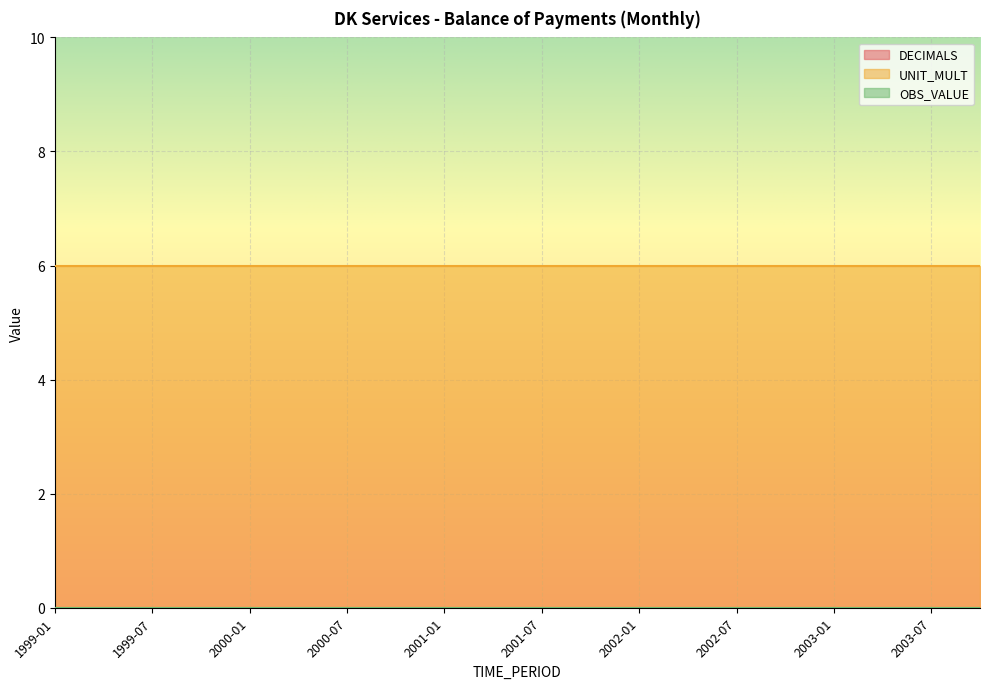

Reading left to right, what are all the values shown in this chart?

DECIMALS: 0	0	0	0	0	0	0	0	0	0	0	0	0	0	0	0	0	0	0	0
UNIT_MULT: 6	6	6	6	6	6	6	6	6	6	6	6	6	6	6	6	6	6	6	6
OBS_VALUE: 0	0	0	0	0	0	0	0	0	0	0	0	0	0	0	0	0	0	0	0